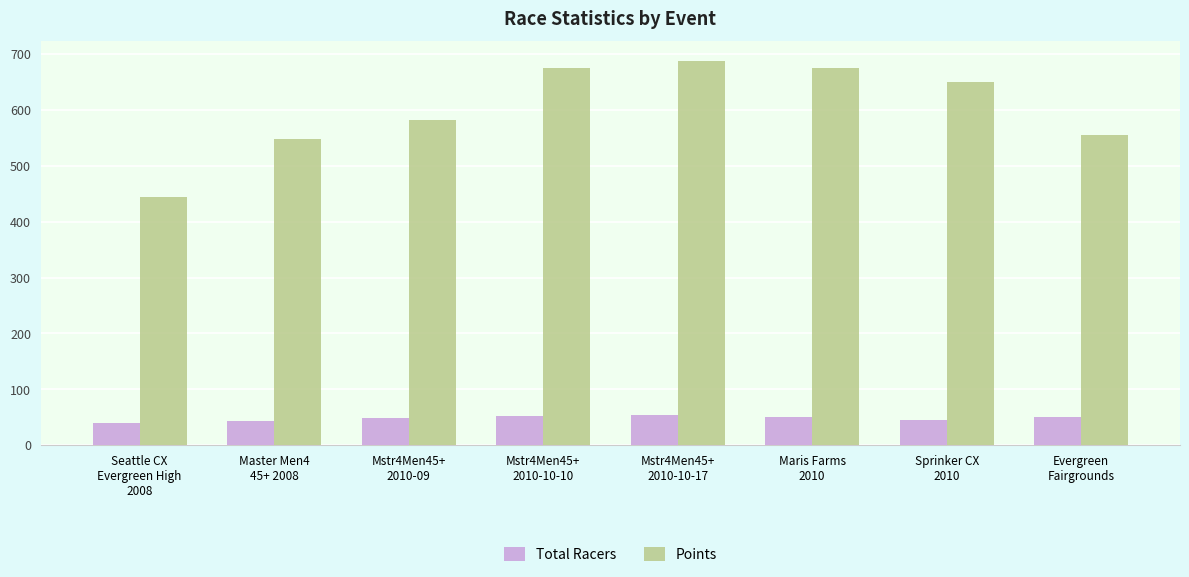

How many series are shown in this chart?

2